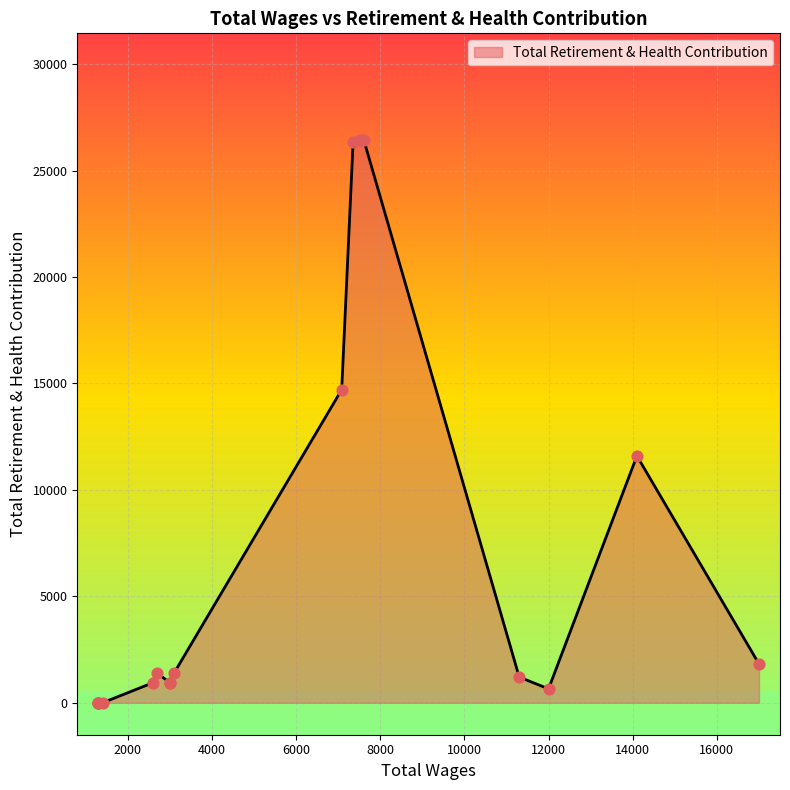

Between 3100.0 and 12000.0, which is larger?

3100.0